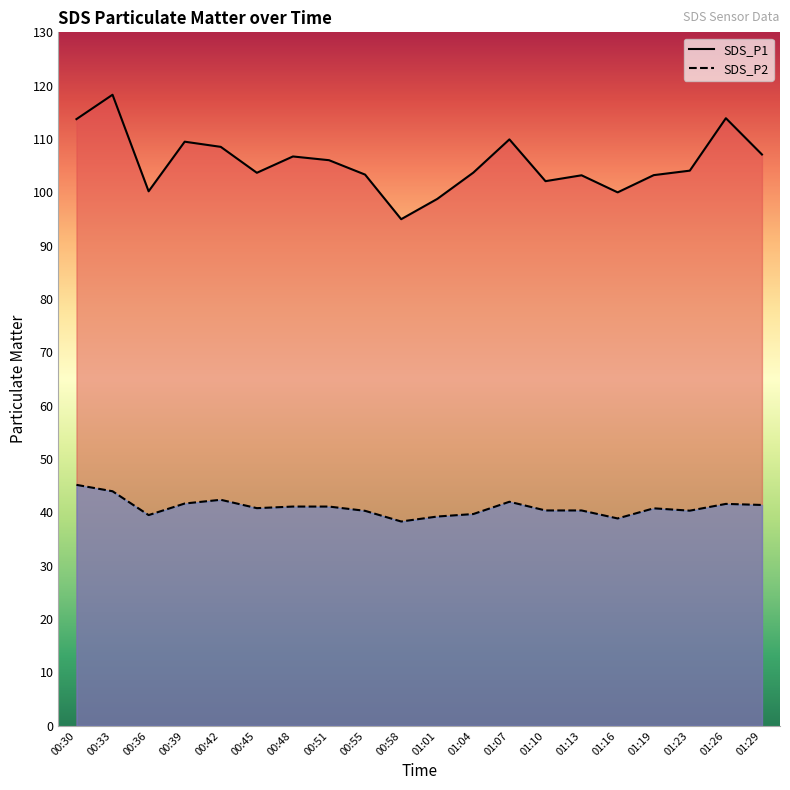

List the series in order of their peak value, highest first.

SDS_P1, SDS_P2